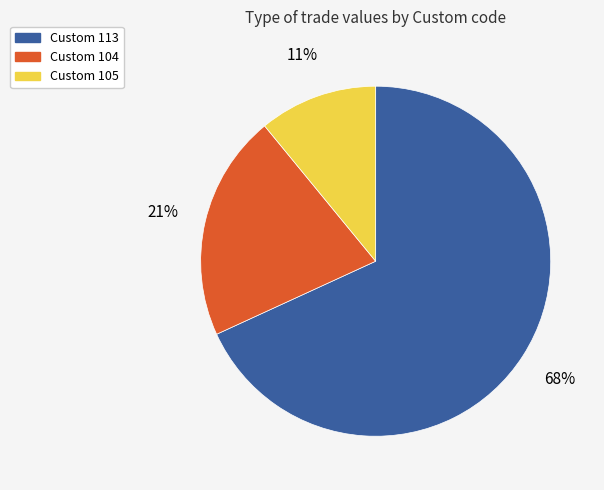

To the nearest percent, what is the average slice percentage?

33%